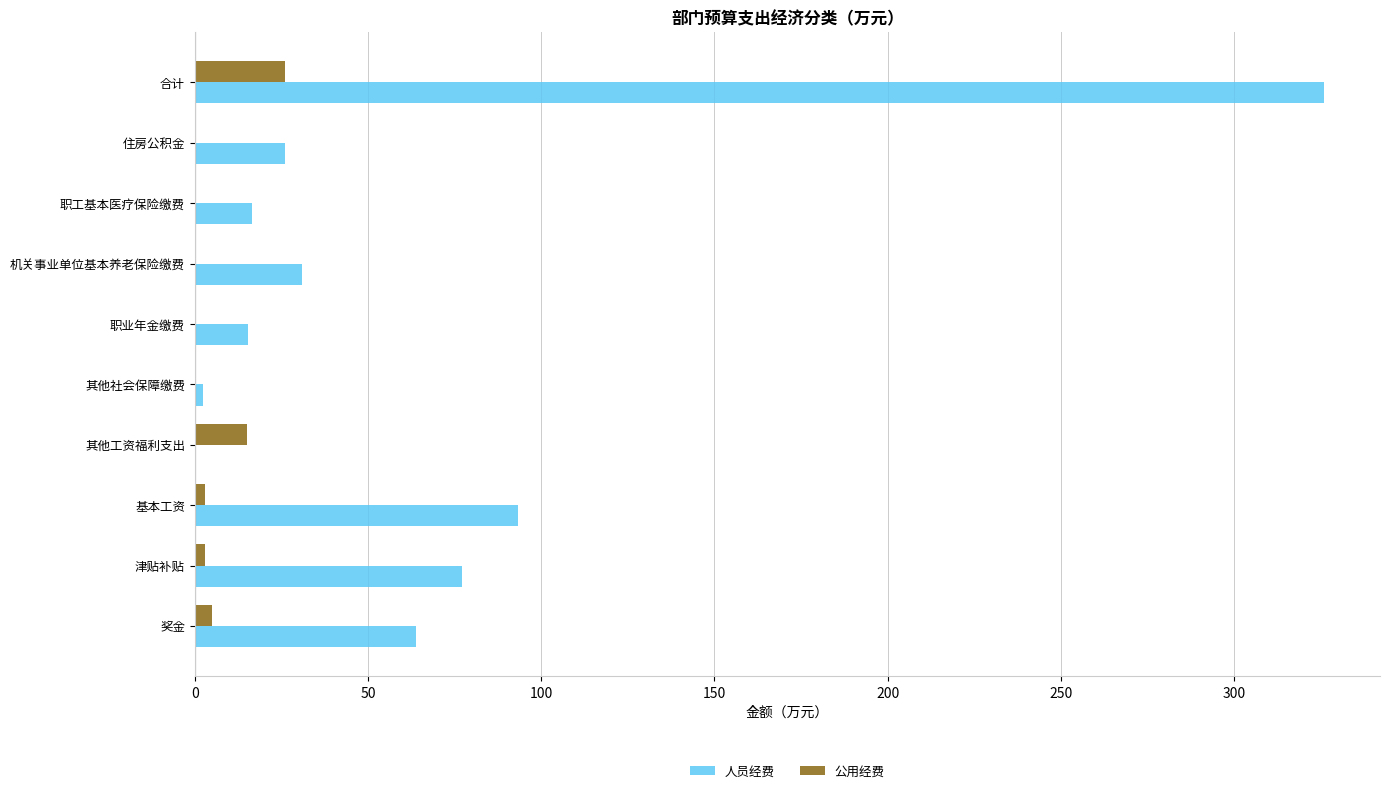

Which category has the highest value in the 人员经费 series?

合计